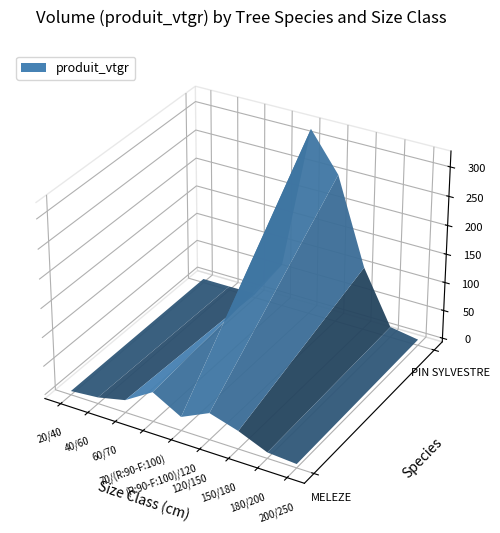

Reading left to right, extract all data points from this chart.

MELEZE: 0.0	4.3	15.1	44.6	17.1	39.7	24.7	3.7	0.0
PIN SYLVESTRE: 0.0	0.0	0.8	68.1	320.0	254.0	104.6	11.7	3.6